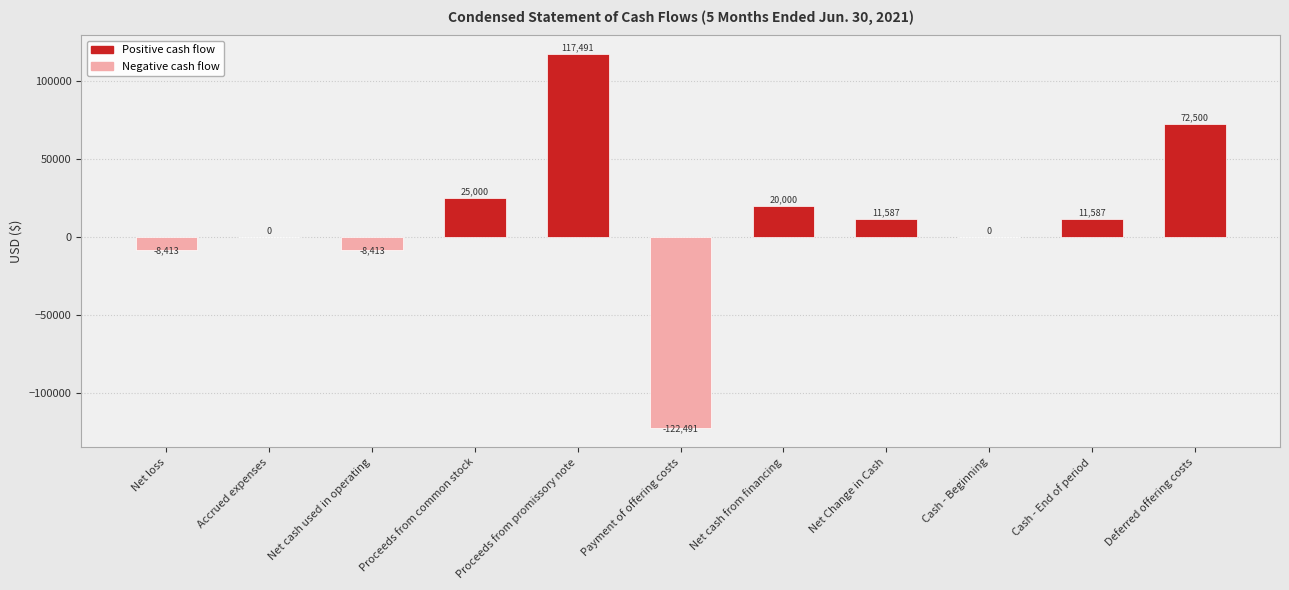

What is the average value?

10804